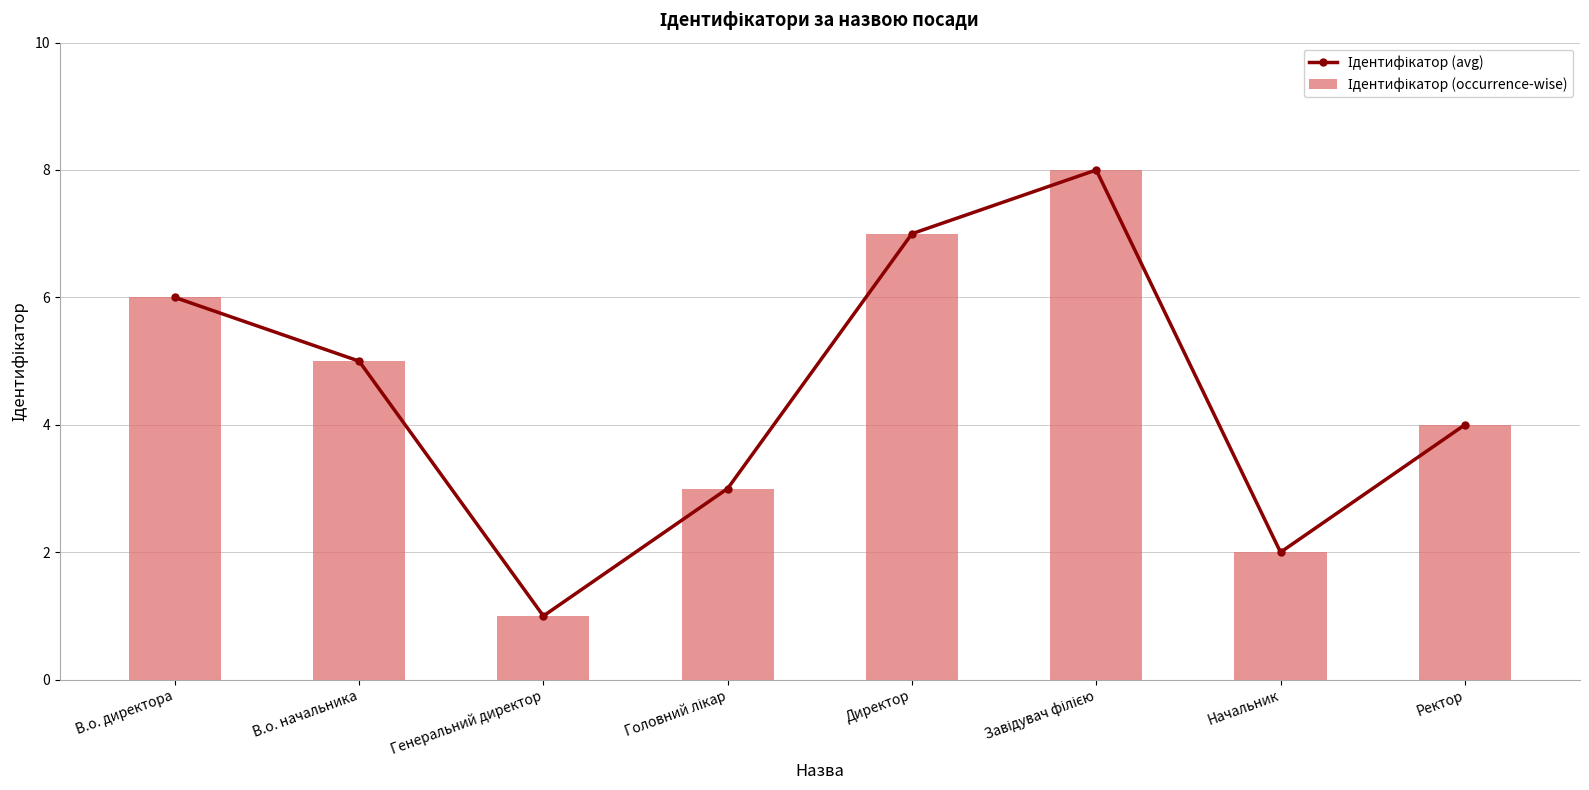

What is the label of the 6th bar from the right?

Генеральний директор